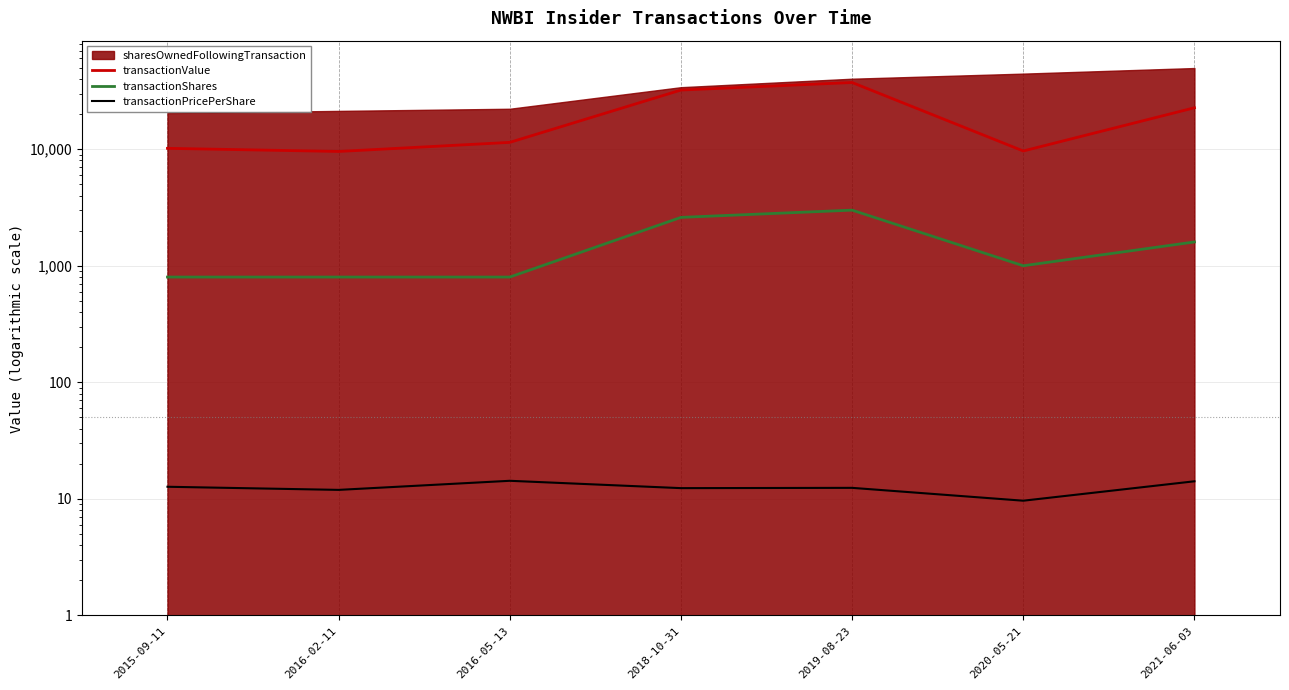

Is it true that transactionPricePerShare equals 9.7 at 2020-05-21?

True